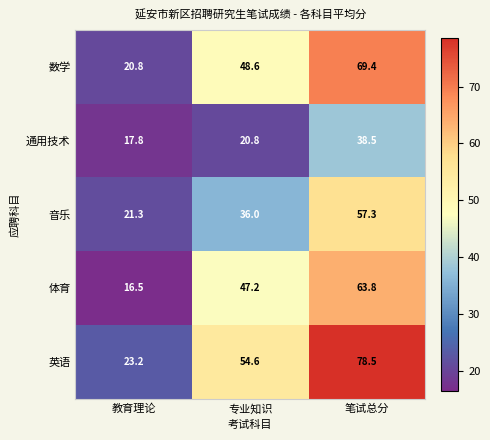

Which series changed the most between 专业知识 and 笔试总分?

英语